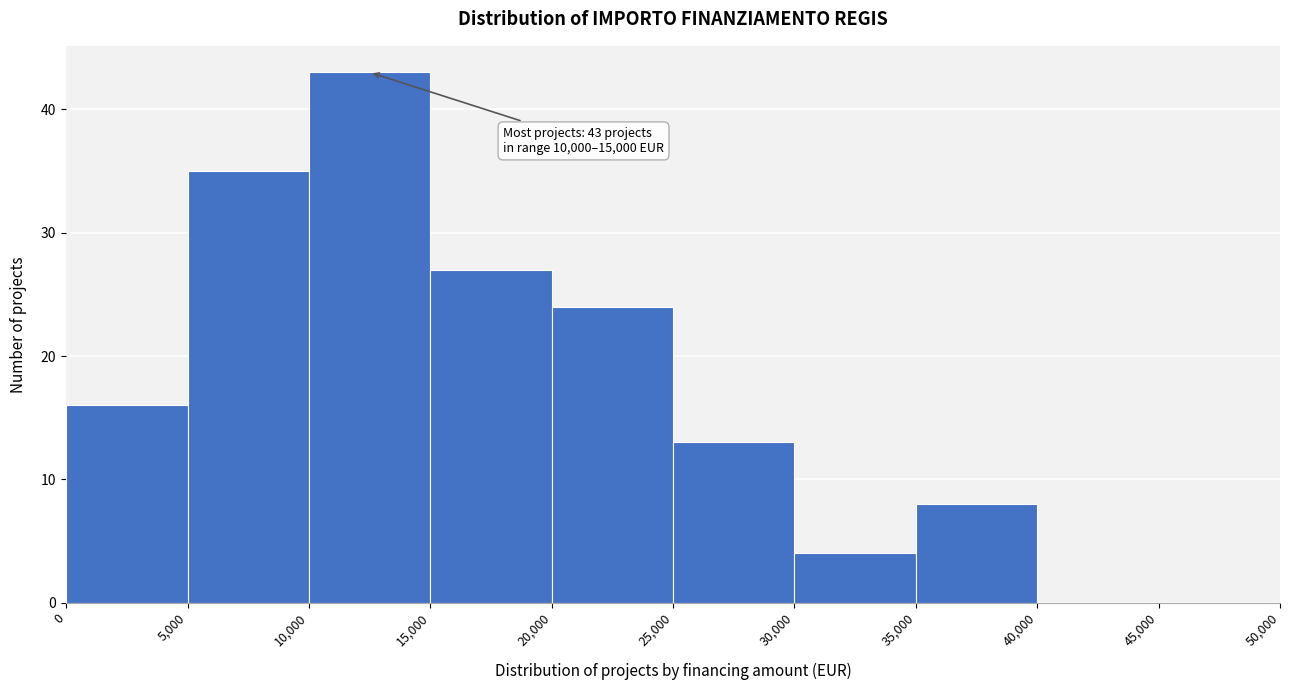

Which range on the x-axis has the tallest bar?

10,000 to 15,000